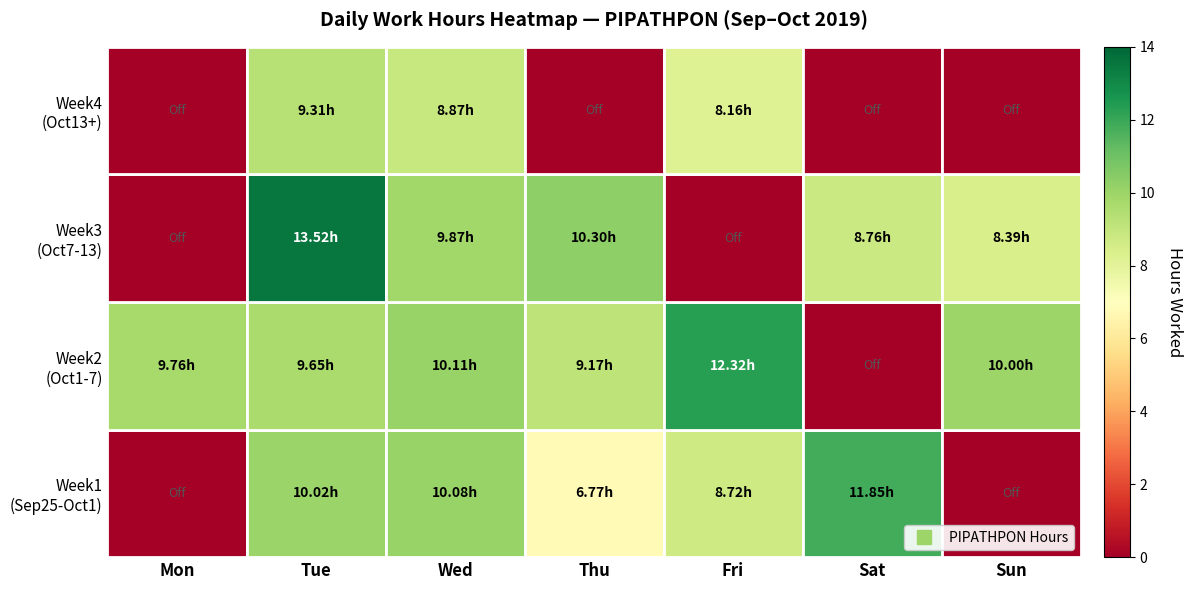

What is the total value across all series at Mon?

9.8